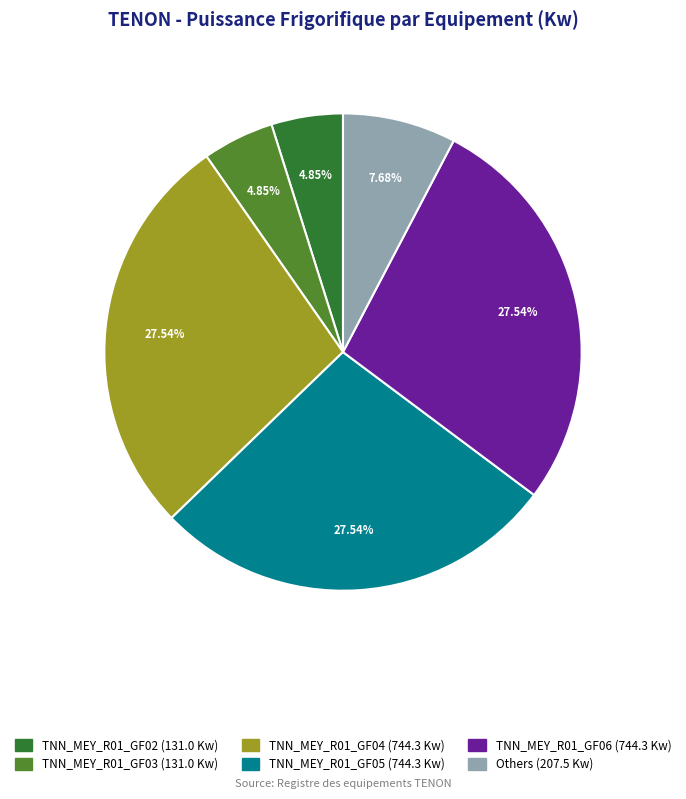

Is there a majority slice in this chart?

No